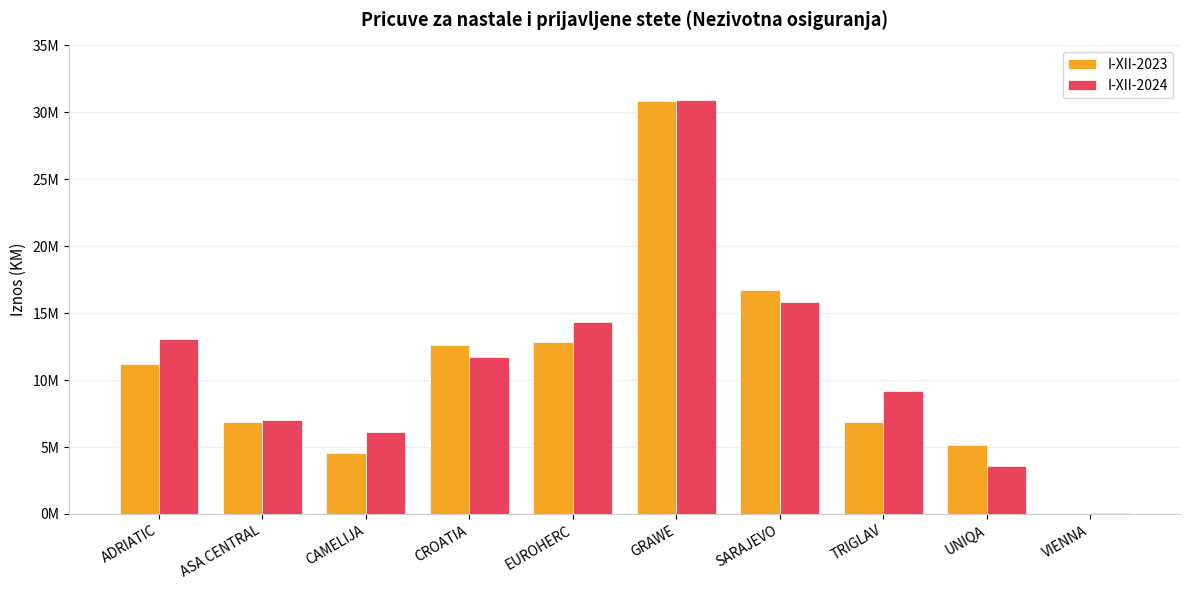

Does the chart contain stacked bars?

No